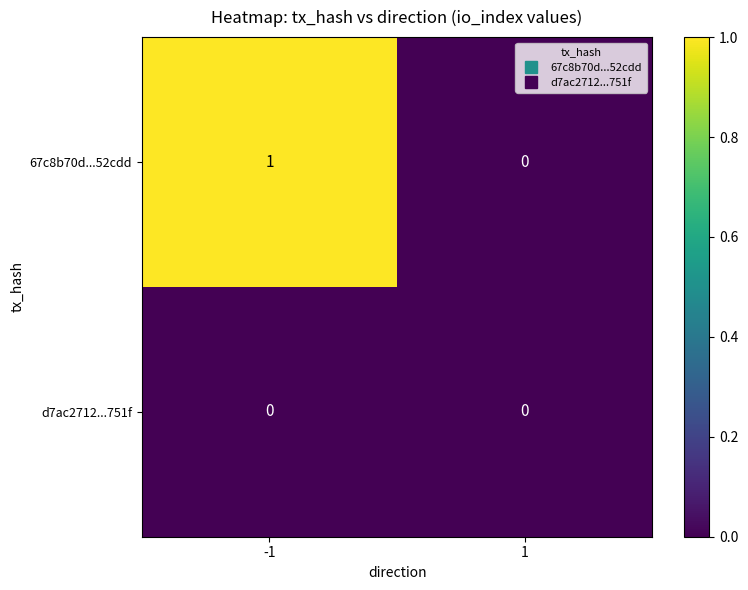

List the series in order of their peak value, lowest first.

d7ac2712...751f, 67c8b70d...52cdd